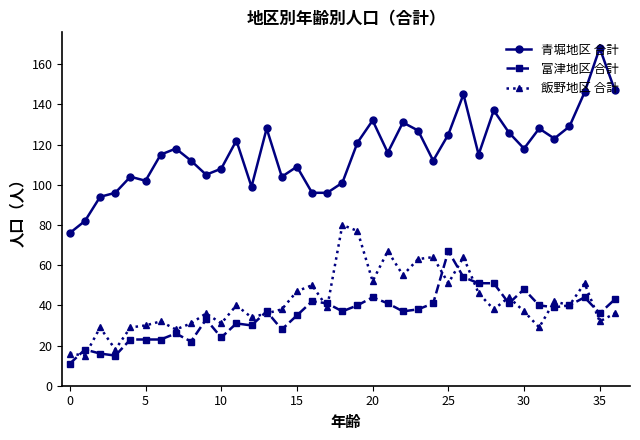

Reading right to left, list all the values displayed in this chart.

青堀地区 合計: 147	168	146	129	123	128	118	126	137	115	145	125	112	127	131	116	132	121	101	96	96	109	104	128	99	122	108	105	112	118	115	102	104	96	94	82	76
富津地区 合計: 43	36	44	40	39	40	48	41	51	51	54	67	41	38	37	41	44	40	37	41	42	35	28	37	30	31	24	33	22	26	23	23	23	15	16	18	11
飯野地区 合計: 36	32	51	40	42	29	37	44	38	46	64	51	64	63	55	67	52	77	80	39	50	47	38	36	34	40	31	36	31	28	32	30	29	18	29	15	16